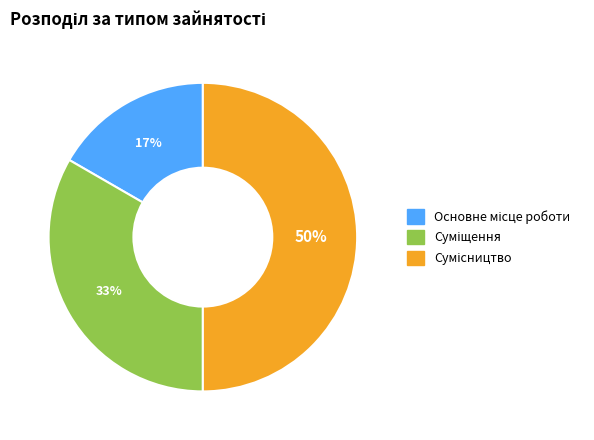

To the nearest percent, what is the difference between the largest and smallest slice percentages?

33%